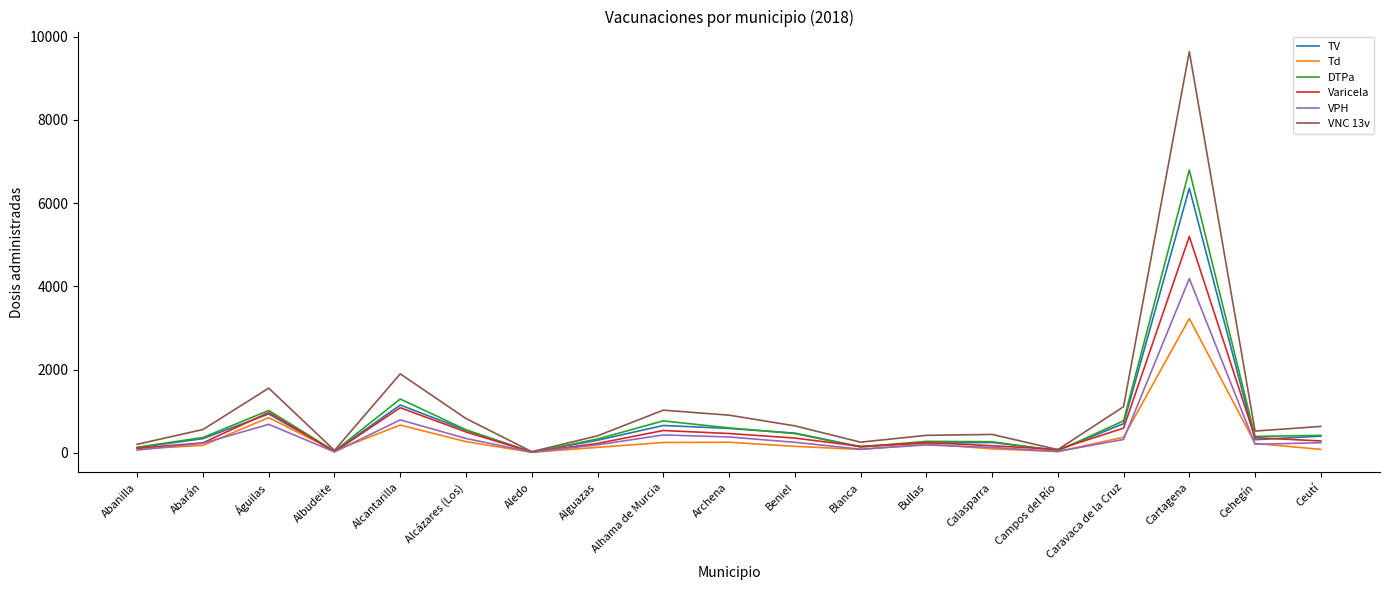

The value of VPH at Abarán is 229. True or false?

True